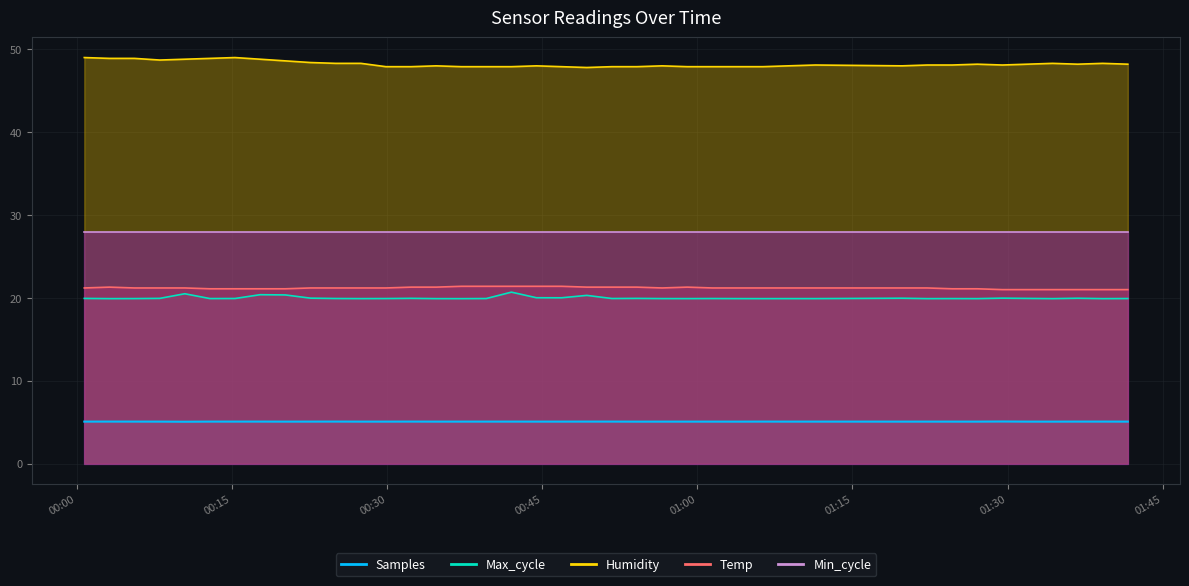

True or false: Humidity has a value of 48.0 at 2021/12/15 00:44:27.

True